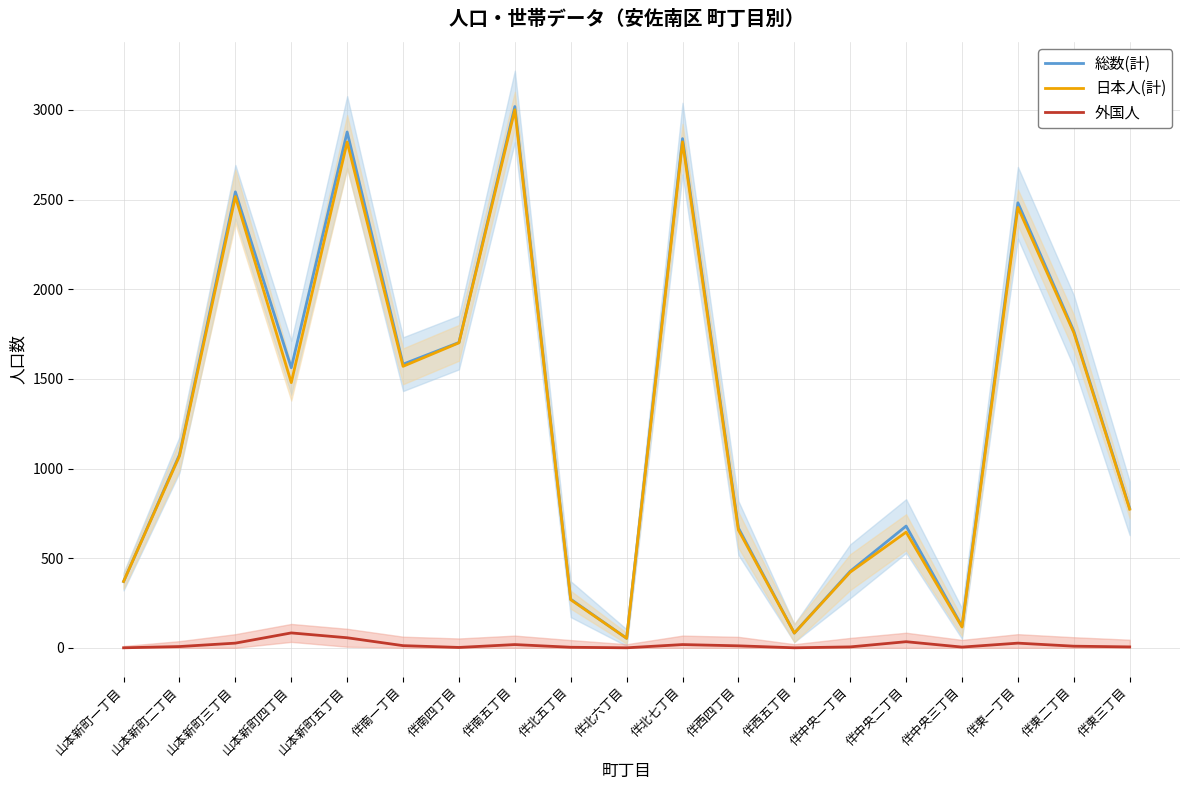

At which category is the sum across all series the highest?

伴南五丁目